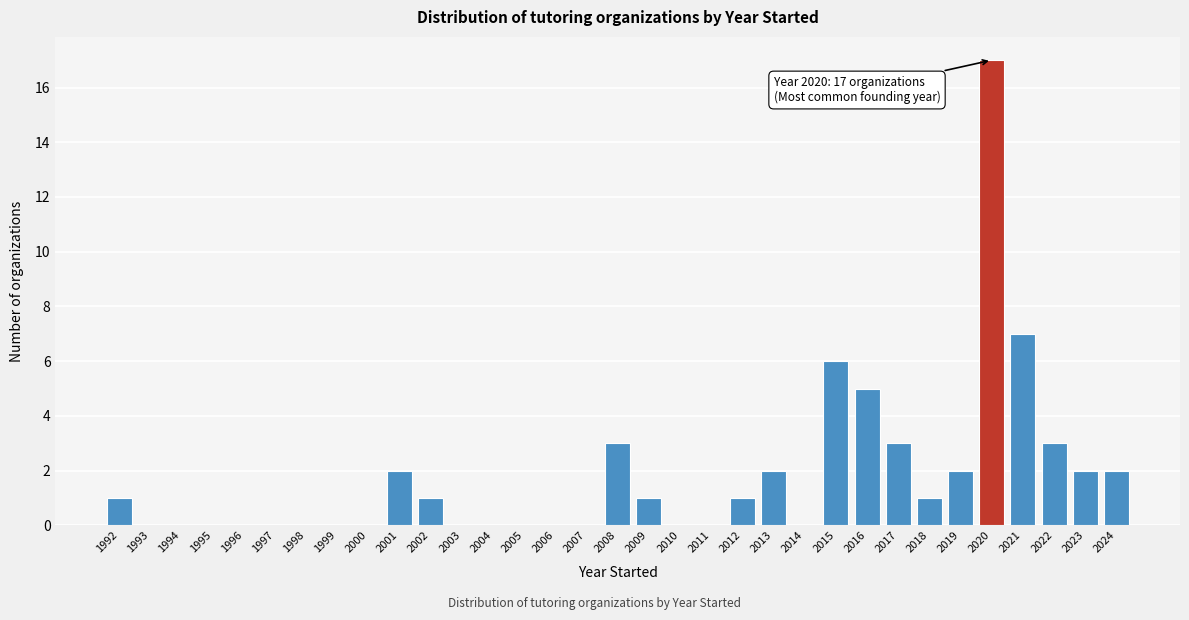

What is the maximum value shown in the chart?

17